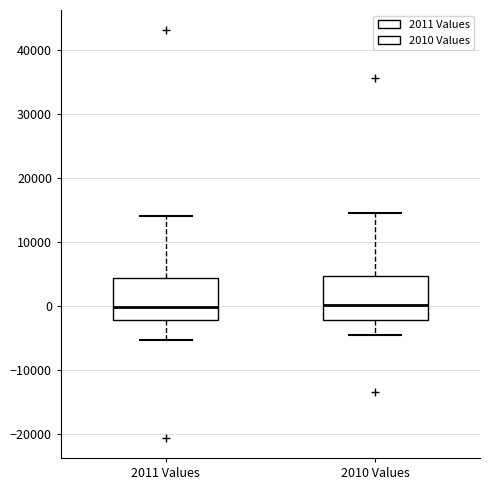

Reading left to right, transcribe this box plot: for each box, give where its median line is, the range the box spans, and where its two whiskers end, as read against the y-axis. The values are not printed on the chart, so give them approximately, as read against the axis.

2011 Values: median 0, box -2000 to 4000, whiskers -5000 to 14000
2010 Values: median 0, box -2000 to 5000, whiskers -5000 to 14000